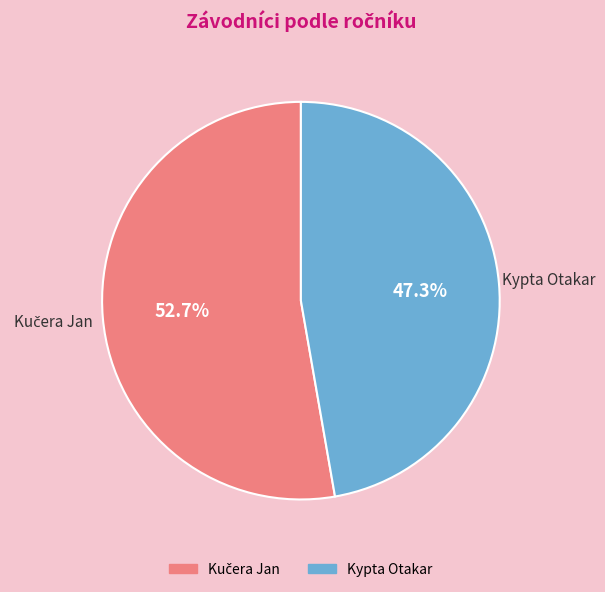

Does any single category account for the majority?

Yes